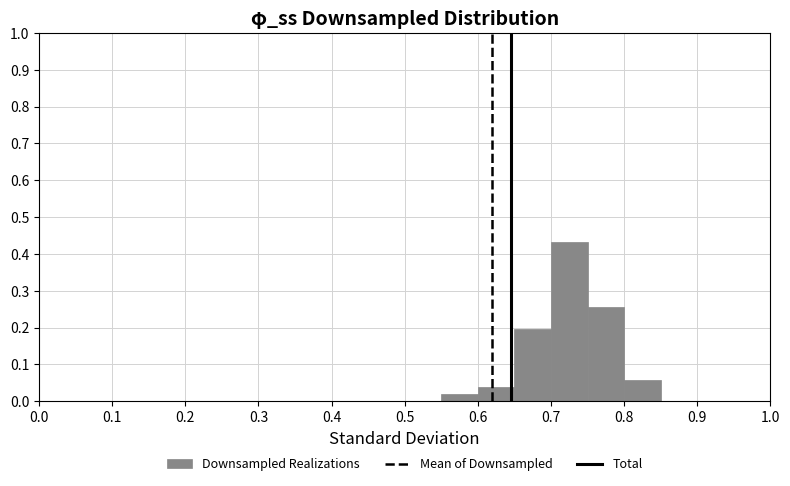

What is the height of the bar covering 0.65 to 0.70 on the x-axis? The values are not printed on the chart, so give them approximately, as read against the axis.

0.20